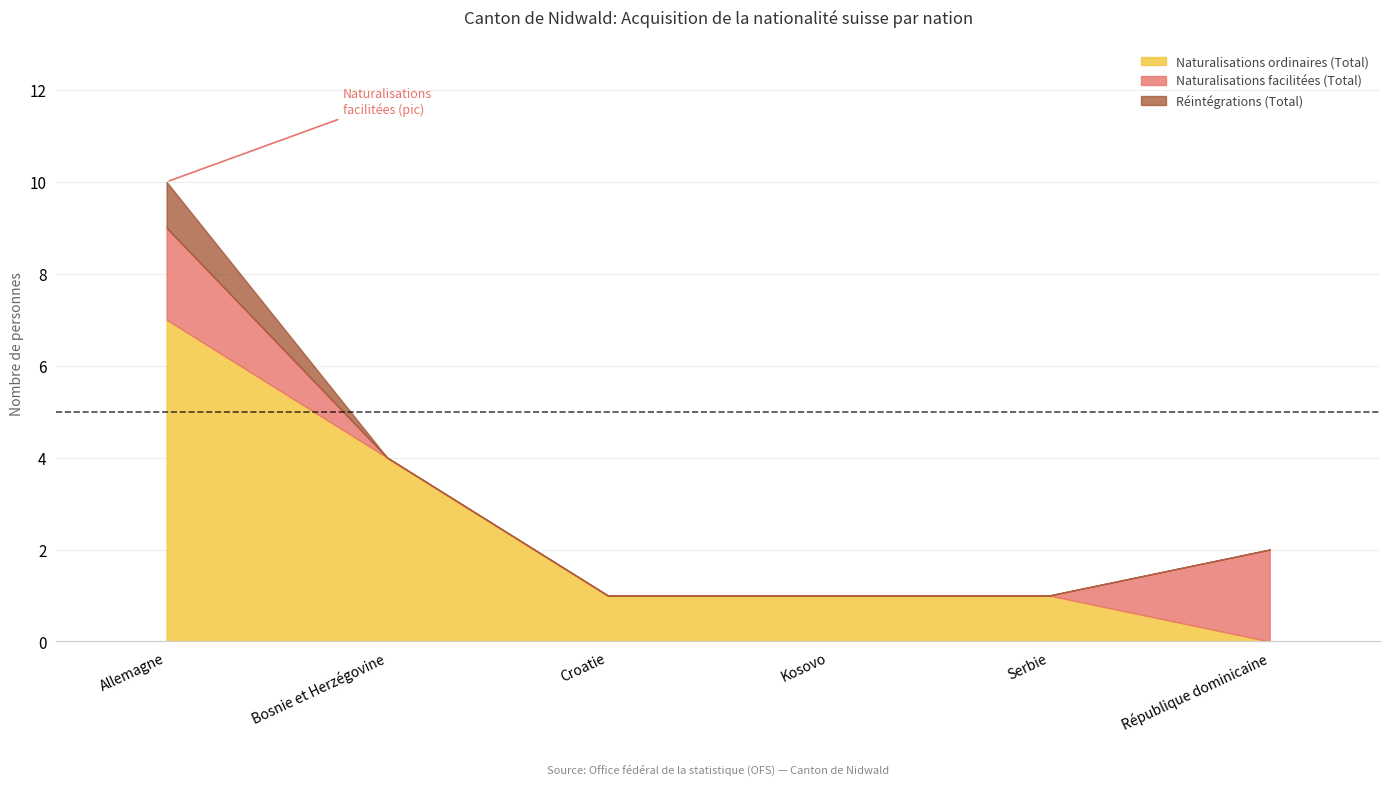

At how many categories does at least one series exceed 3?

2